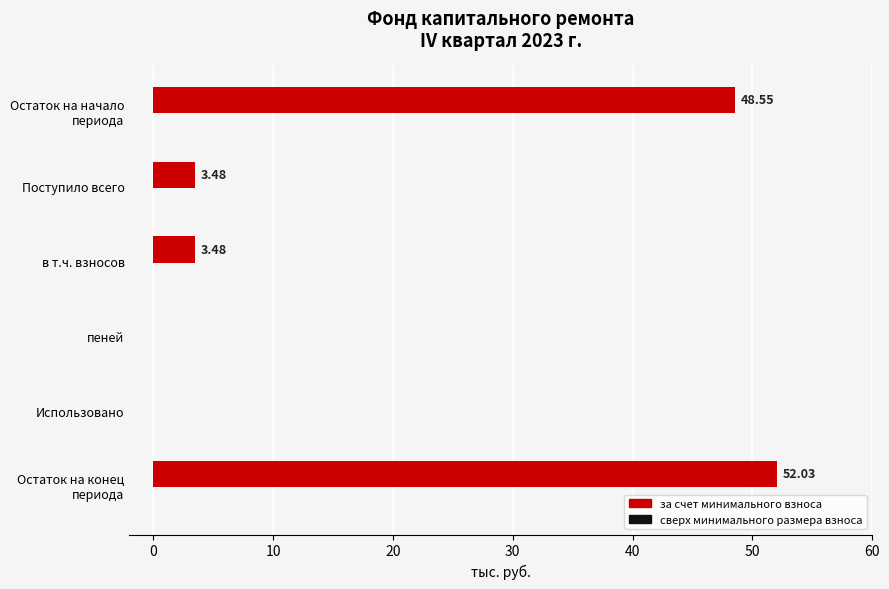

What is the change in value from в т.ч. взносов to пеней?

-3.5